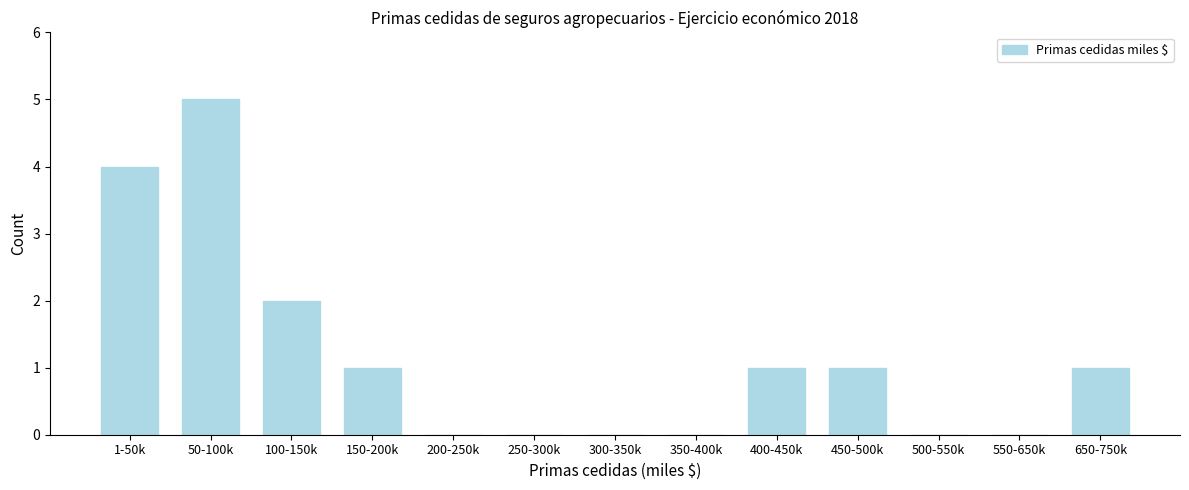

Reading right to left, extract all data points from this chart.

650-750k=1	550-650k=0	500-550k=0	450-500k=1	400-450k=1	350-400k=0	300-350k=0	250-300k=0	200-250k=0	150-200k=1	100-150k=2	50-100k=5	1-50k=4